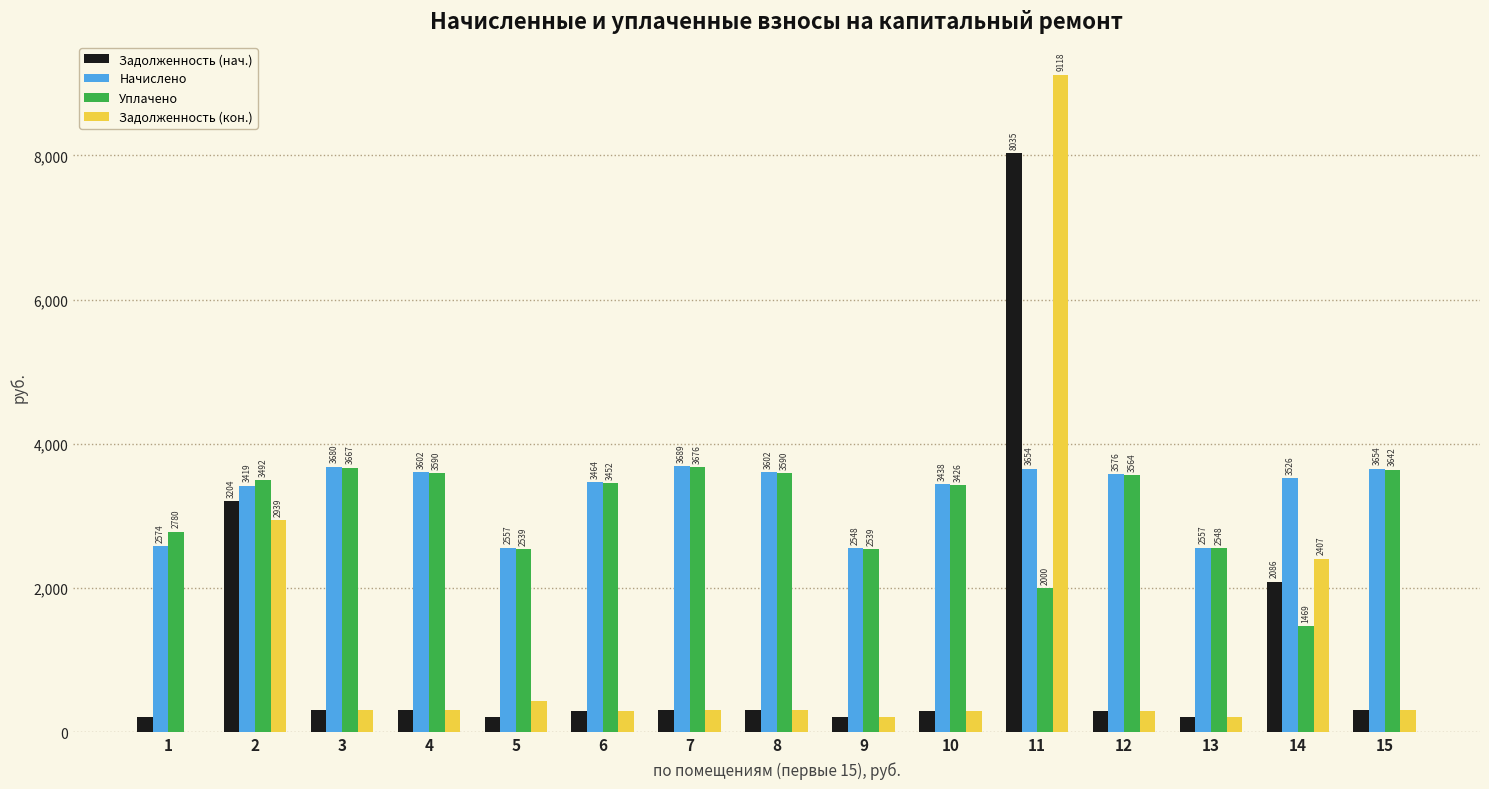

At which label does Уплачено reach its peak?

7